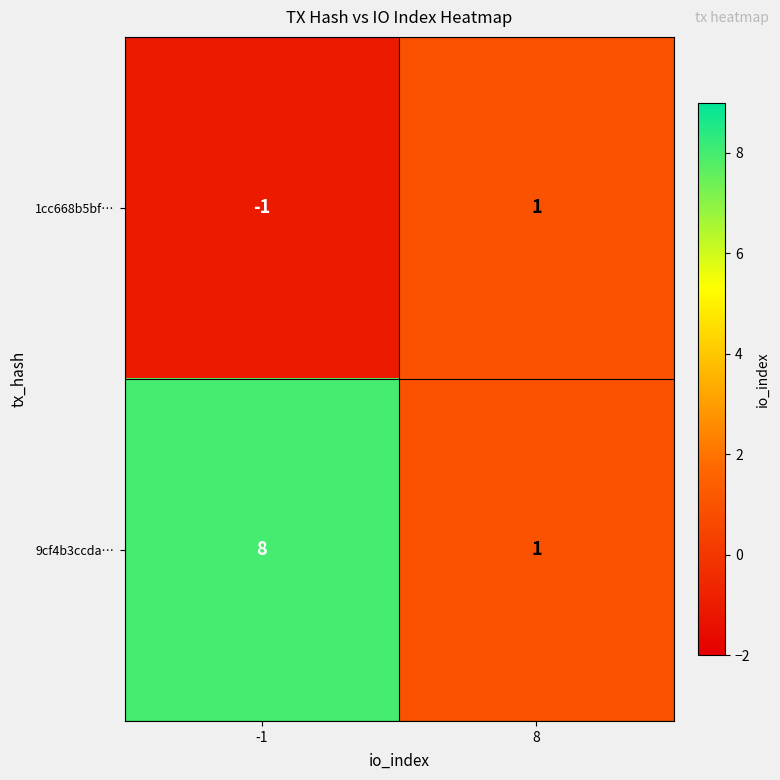

Which category has the highest value across all series?

-1